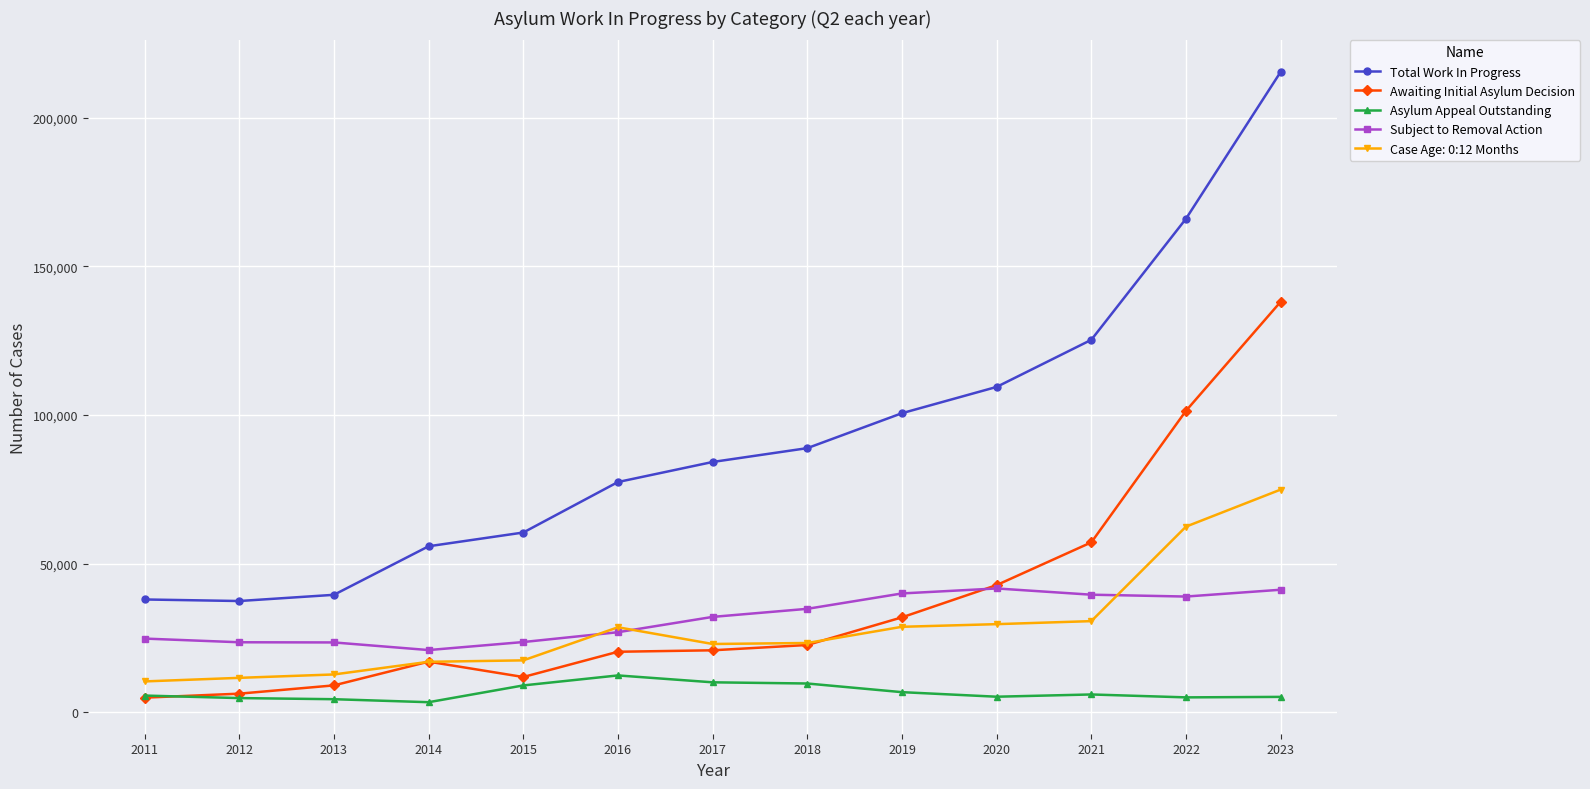

Is it true that Awaiting Initial Asylum Decision equals 66820 at 2020?

False